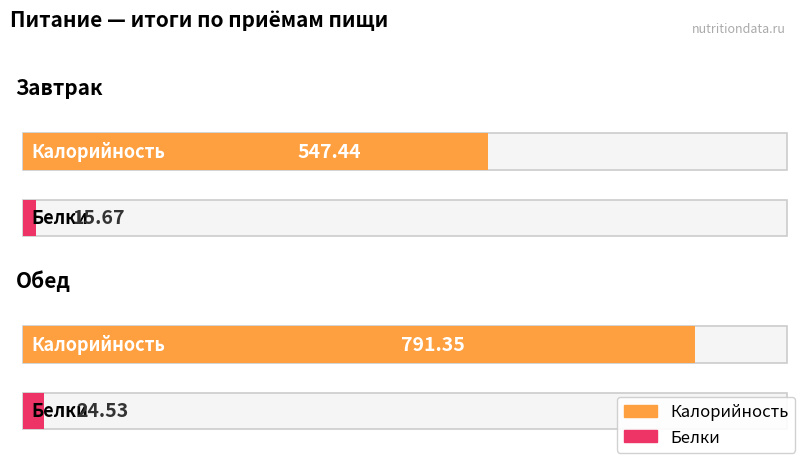

What are all the series names shown in the legend?

Калорийность, Белки